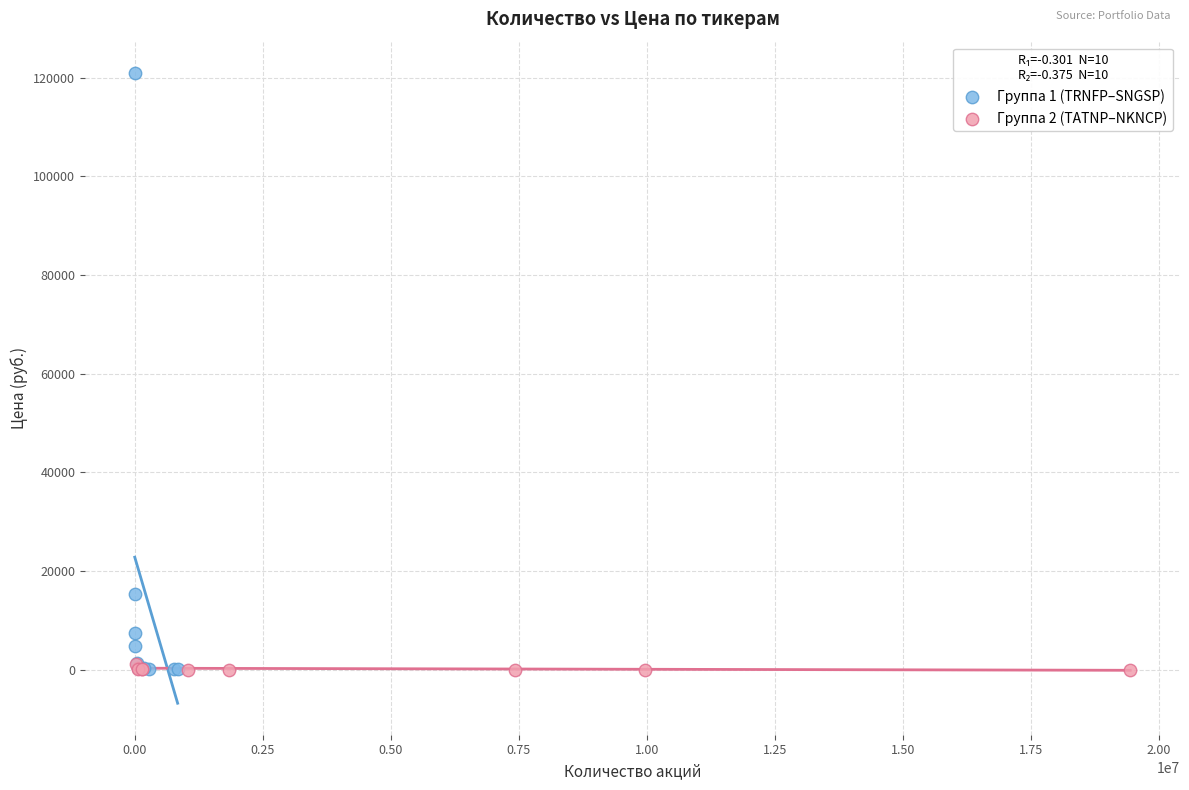

Which series has the widest spread of Y values?

Группа 1 (TRNFP–SNGSP)